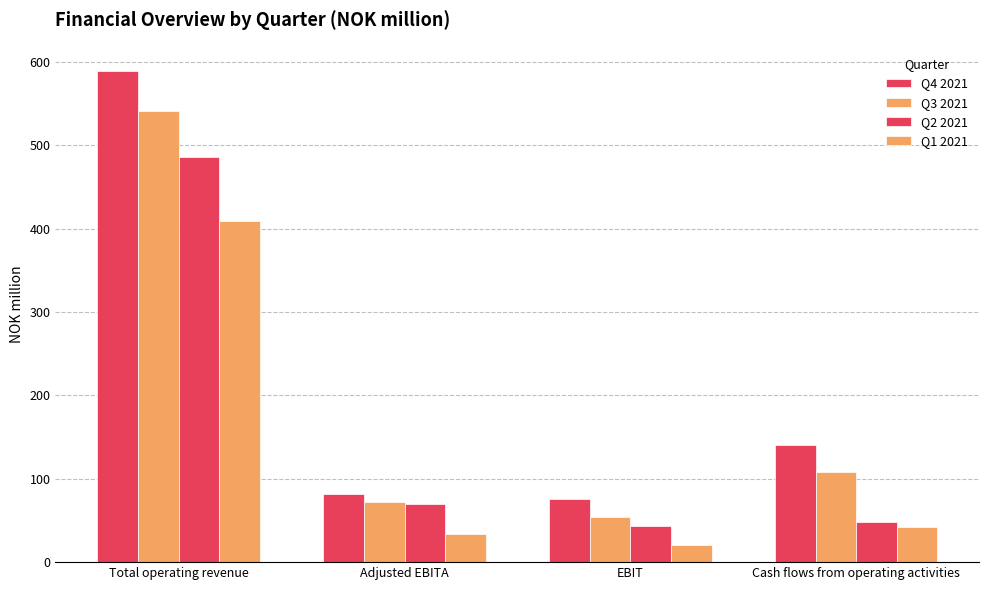

Reading left to right, extract all data points from this chart.

Q4 2021: Total operating revenue=588.9	Adjusted EBITA=82.0	EBIT=75.6	Cash flows from operating activities=140.2
Q3 2021: Total operating revenue=541.0	Adjusted EBITA=72.5	EBIT=54.6	Cash flows from operating activities=107.6
Q2 2021: Total operating revenue=486.5	Adjusted EBITA=69.9	EBIT=43.0	Cash flows from operating activities=47.8
Q1 2021: Total operating revenue=408.9	Adjusted EBITA=33.3	EBIT=20.4	Cash flows from operating activities=41.7